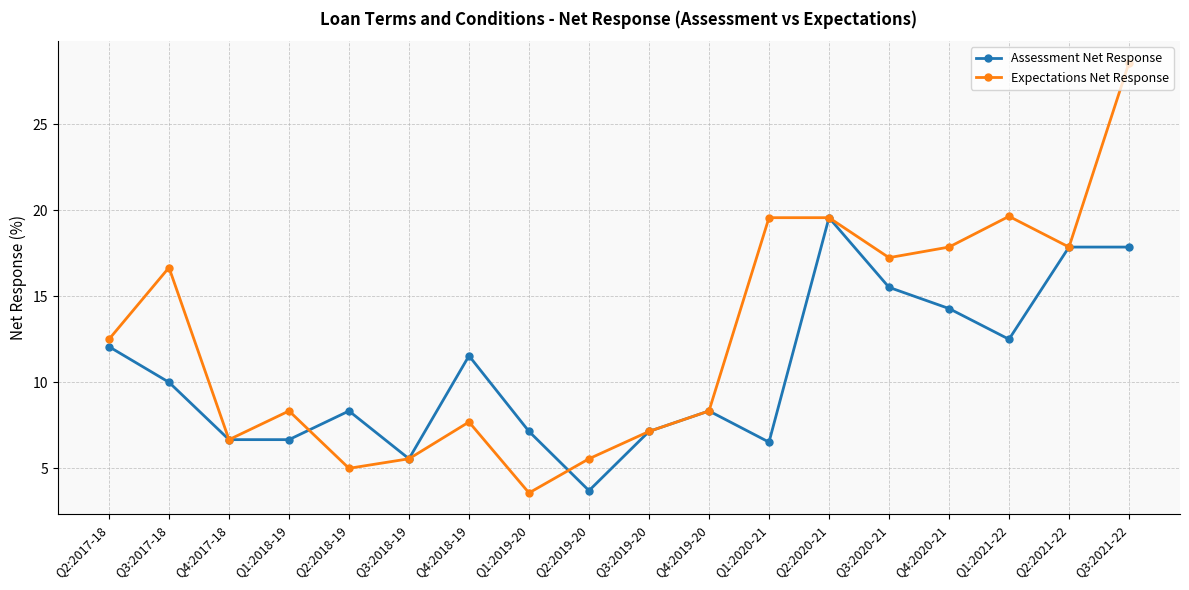

Which series changed the most between Q1:2020-21 and Q4:2020-21?

Assessment Net Response